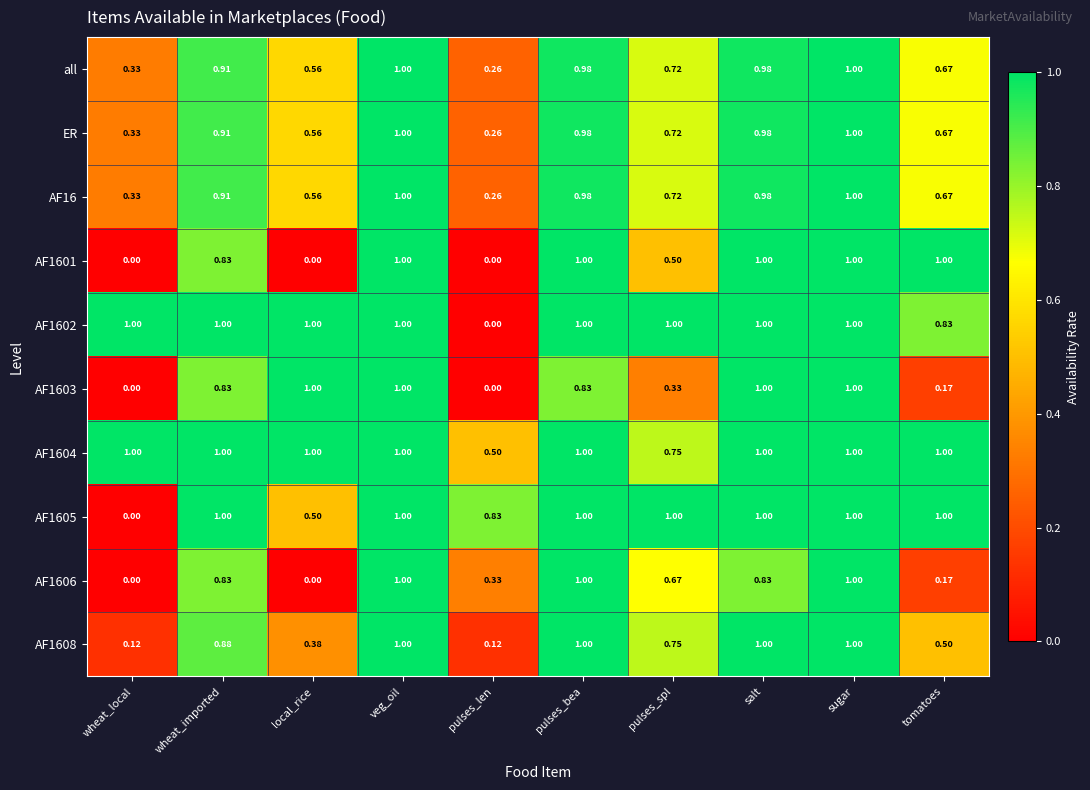

Is the value of AF1604 at tomatoes greater than the value of all at pulses_len?

Yes